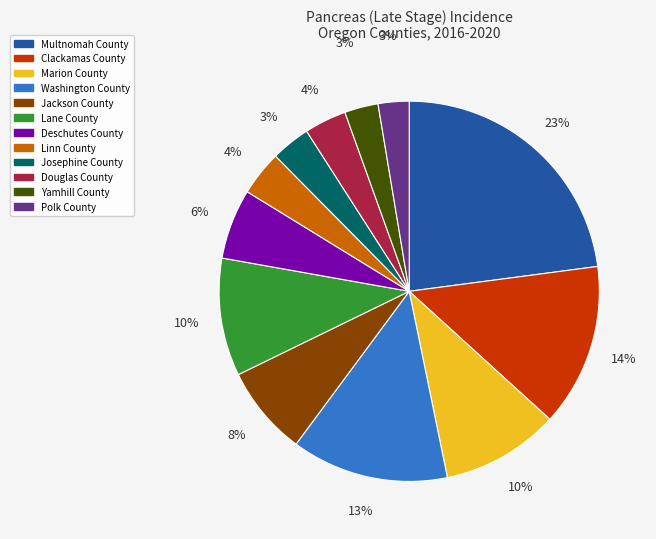

Is it true that Multnomah County is 23% of the pie?

True